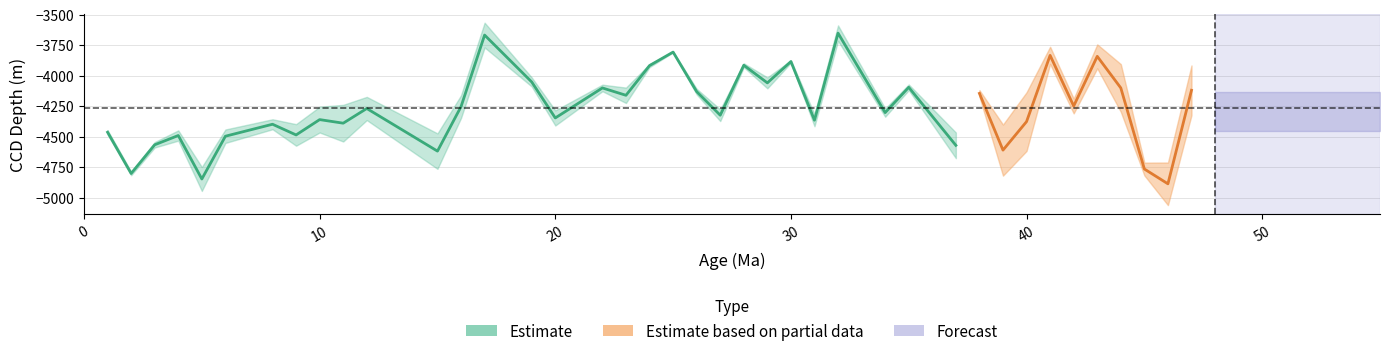

Count the number of categories in the chart.

40